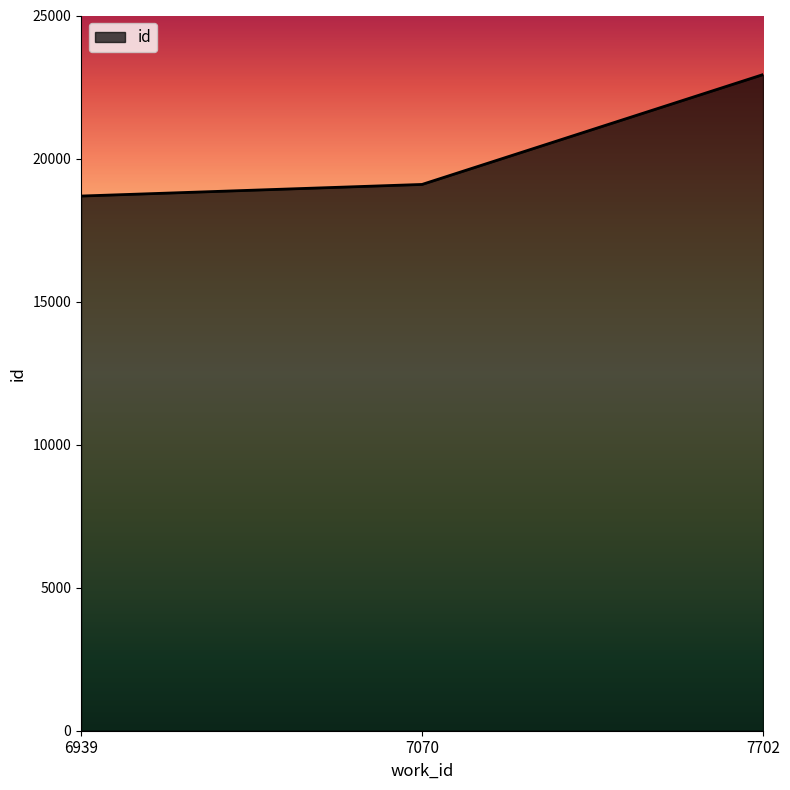

What value does the data have at 7070, to the nearest 10?

19100